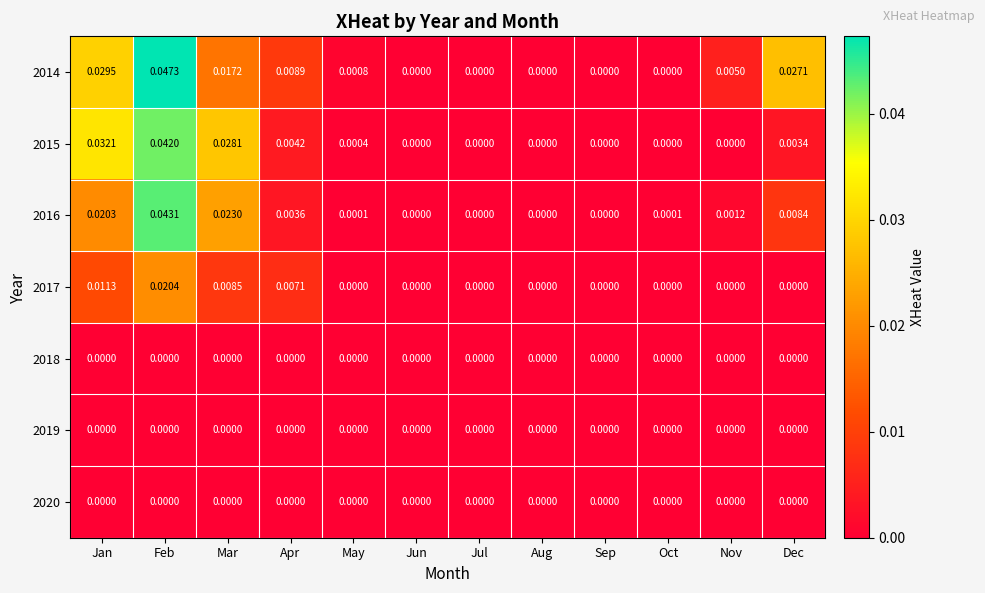

At which category is the sum across all series the highest?

Feb